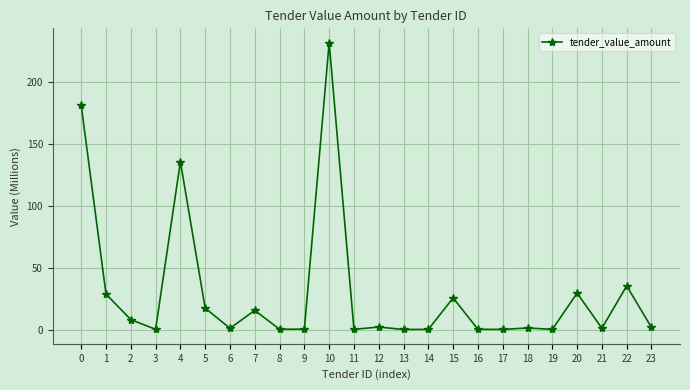

At which category does the data reach its first local valley?

3